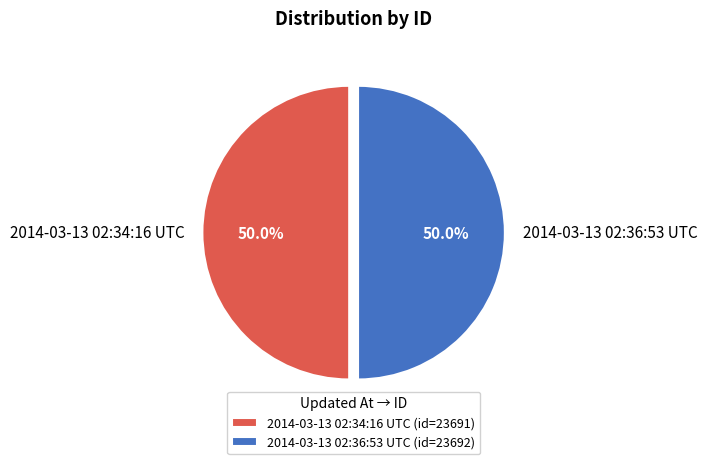

The 2014-03-13 02:36:53 UTC slice represents 50% of the pie. True or false?

True